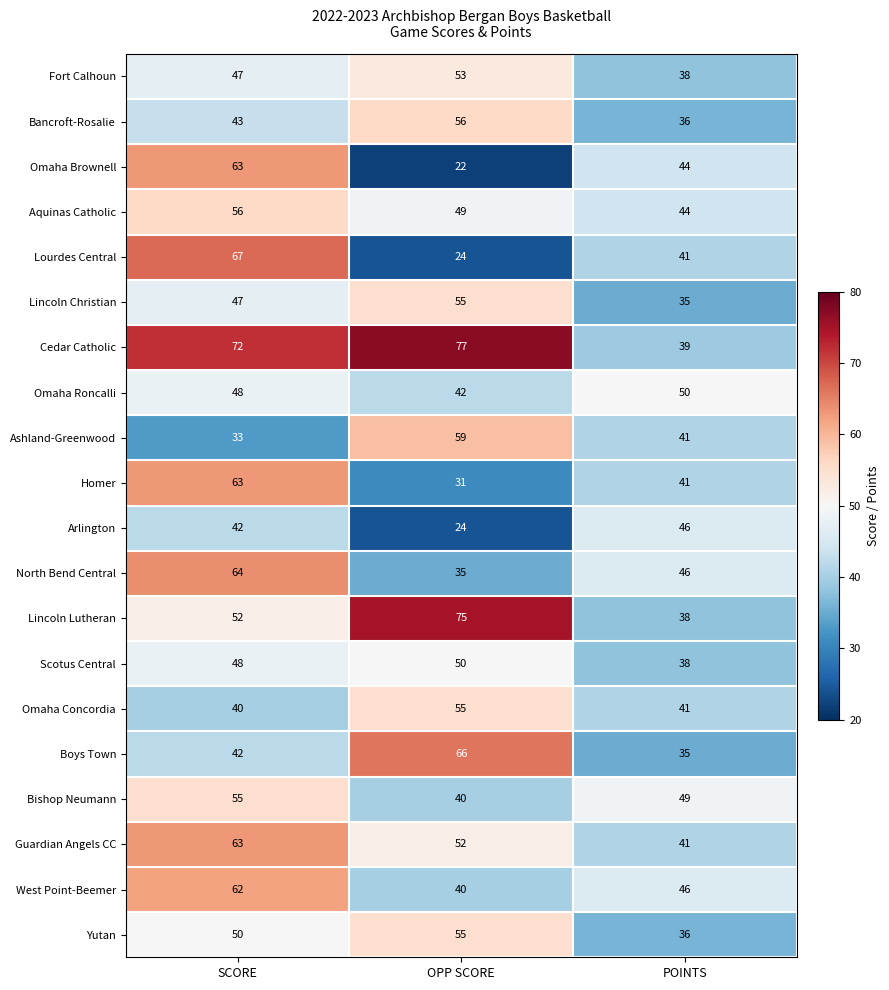

Which series has the largest range (max minus min)?

Lourdes Central